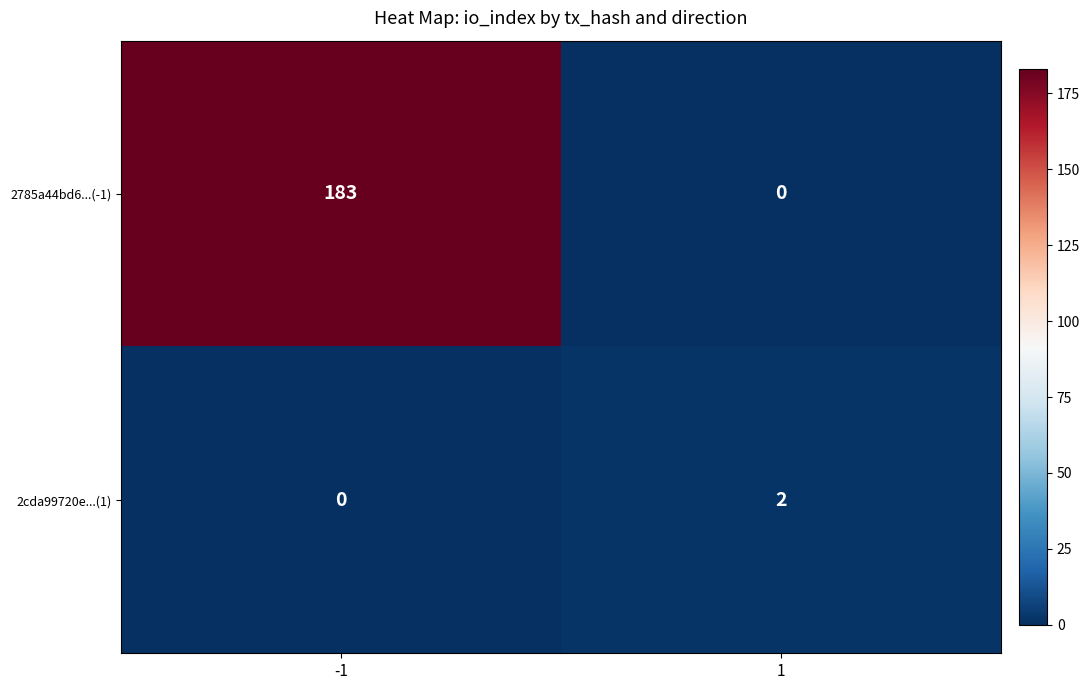

List the labels in order of 2785a44bd6...(-1) value, smallest first.

1, -1